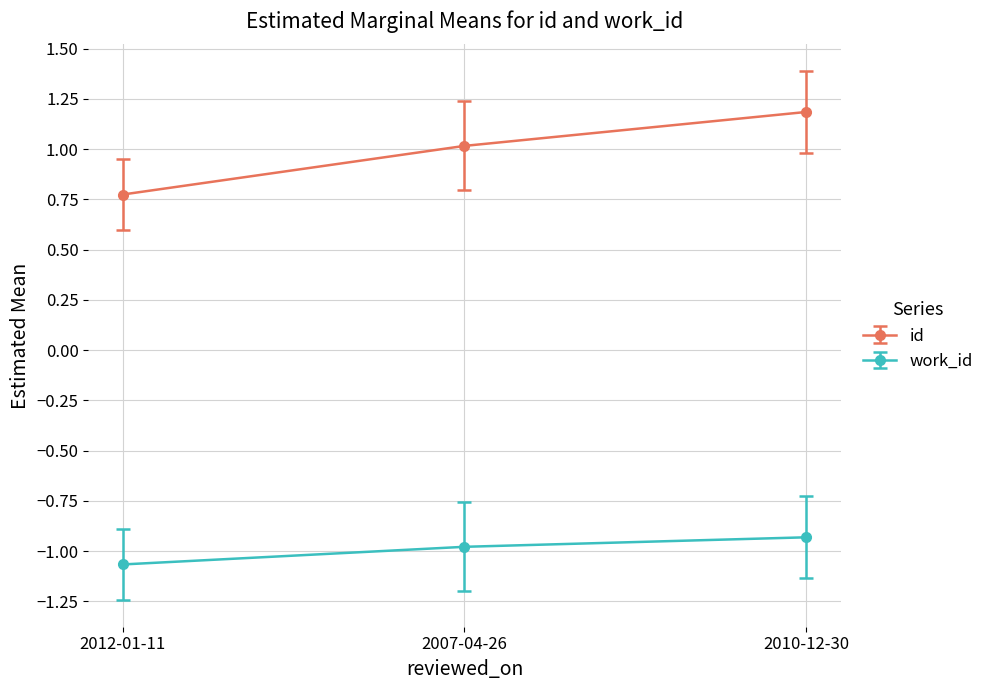

Does the chart display data point markers on the line(s)?

Yes